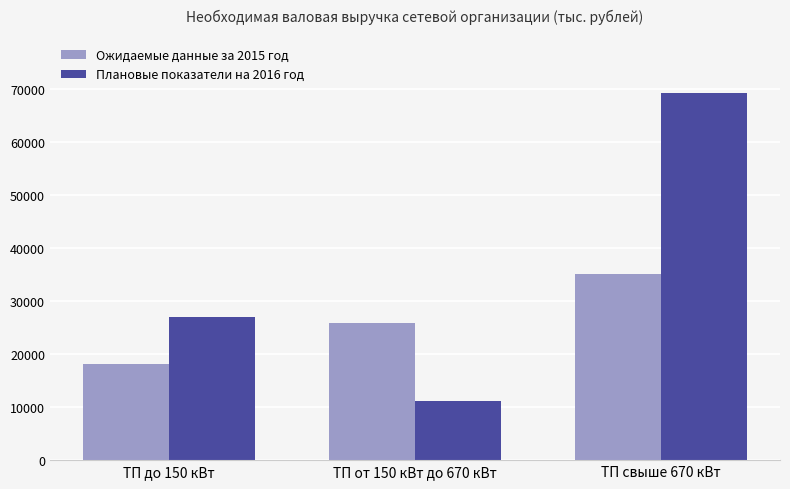

Reading left to right, extract all data points from this chart.

Ожидаемые данные за 2015 год: 18171.0	25775.0	35036.0
Плановые показатели на 2016 год: 26951.2	11060.1	69249.6